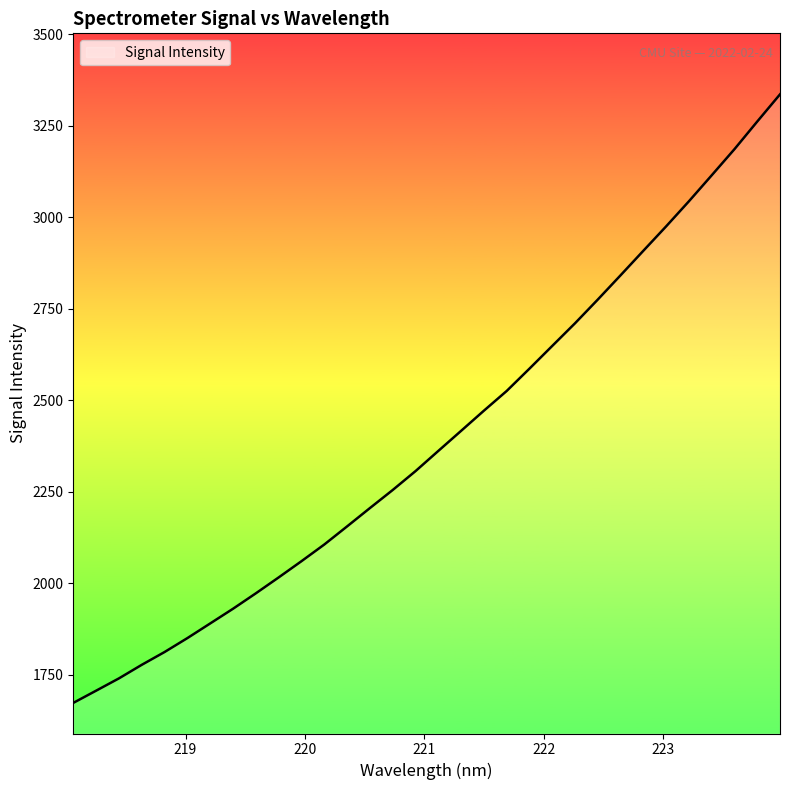

What is the difference between the maximum and minimum values?

1663.5